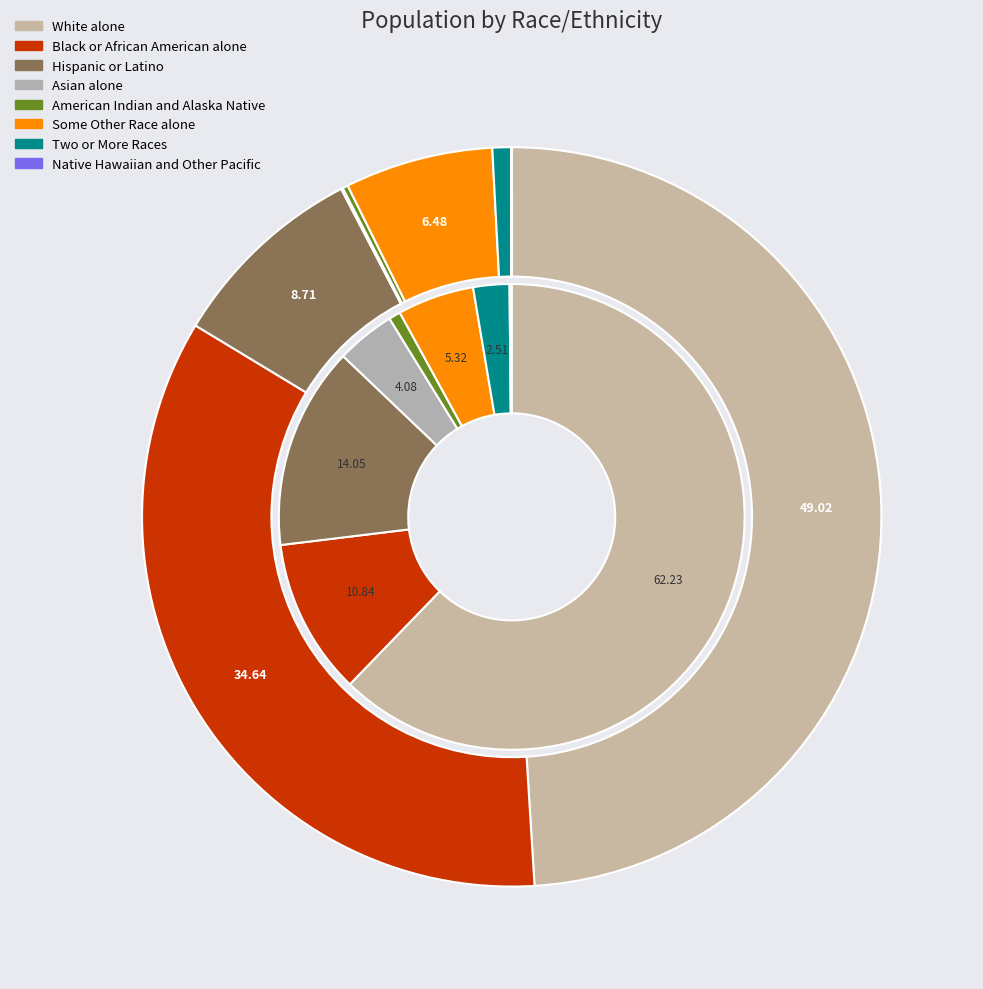

To the nearest percent, what is the difference between the largest and smallest slice percentages?

49%